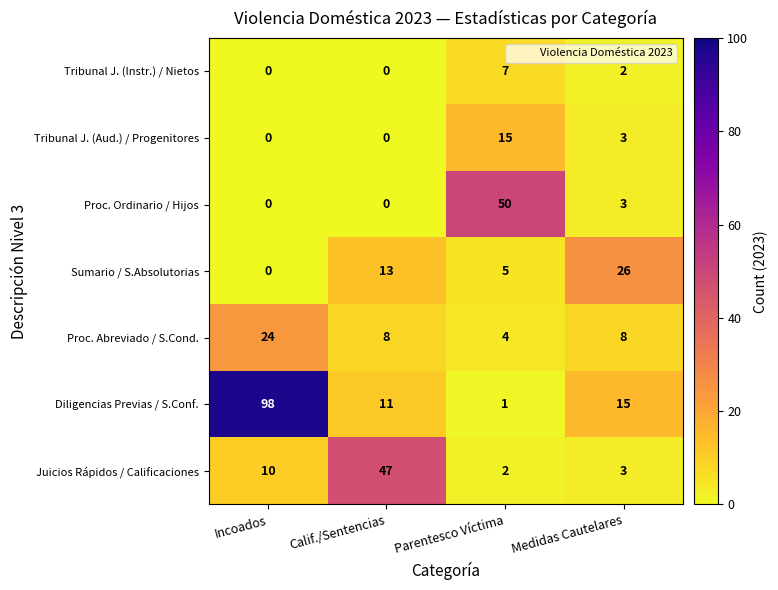

At which category does the chart reach its peak across all series?

Incoados